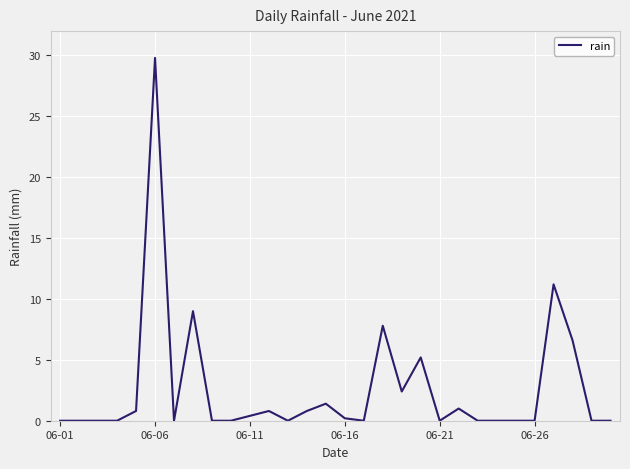

What is the maximum value shown in the chart?

29.8